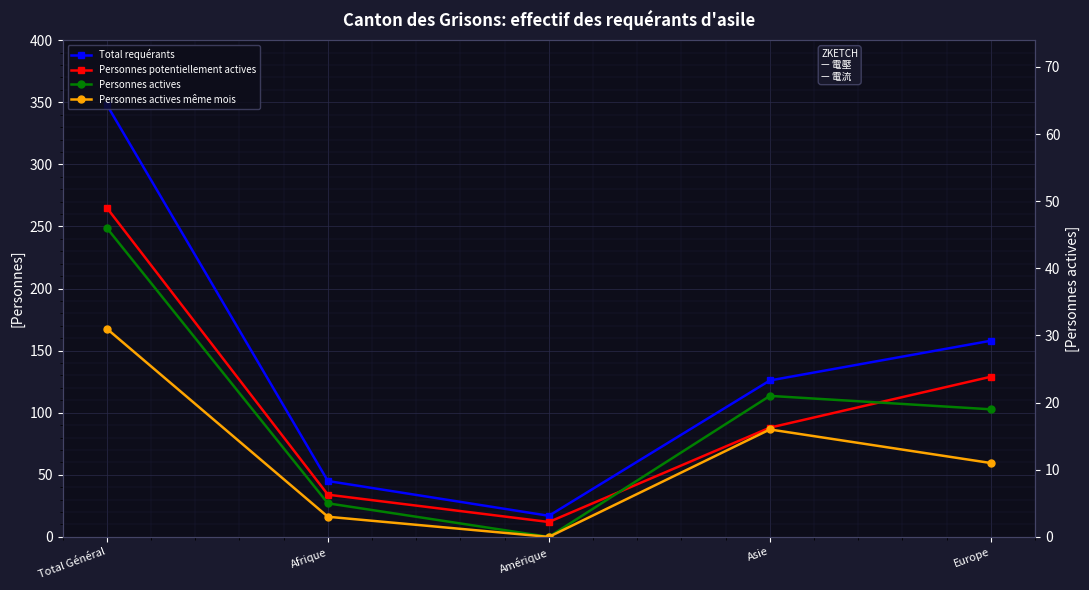

Is it true that Personnes potentiellement actives equals 265 at Total Général?

True